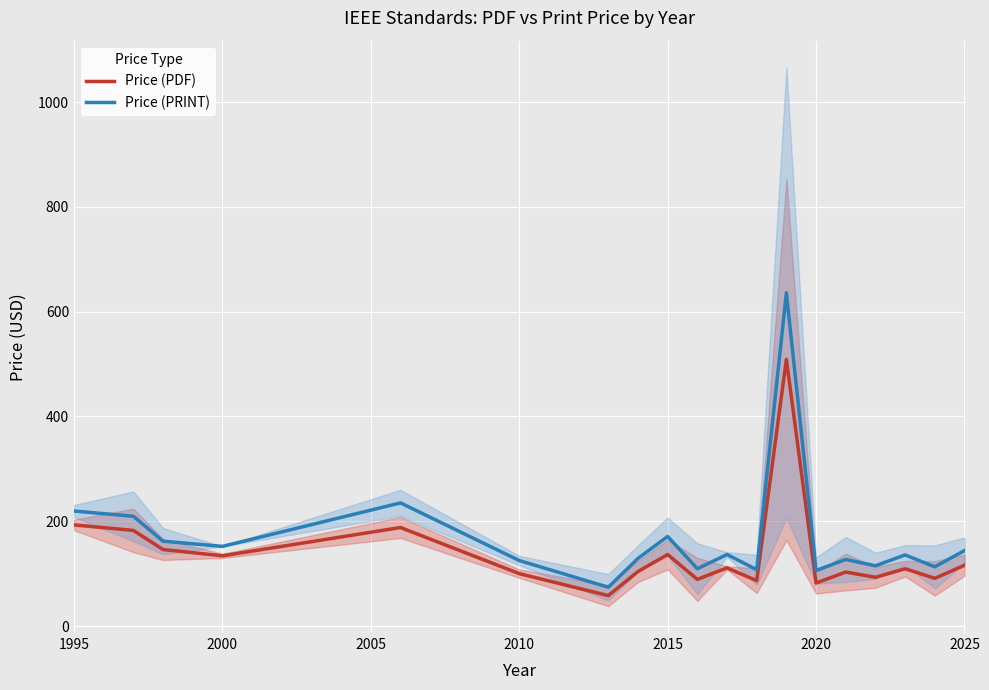

At which label is Price (PDF) closest to 283?

1995